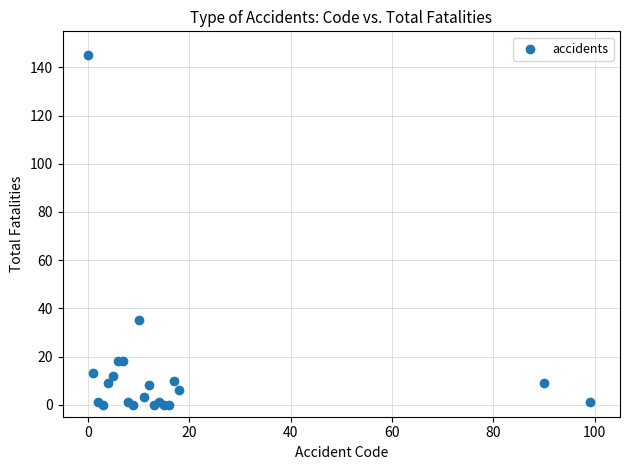

What Y value in the scatter plot is closest to 72?

35